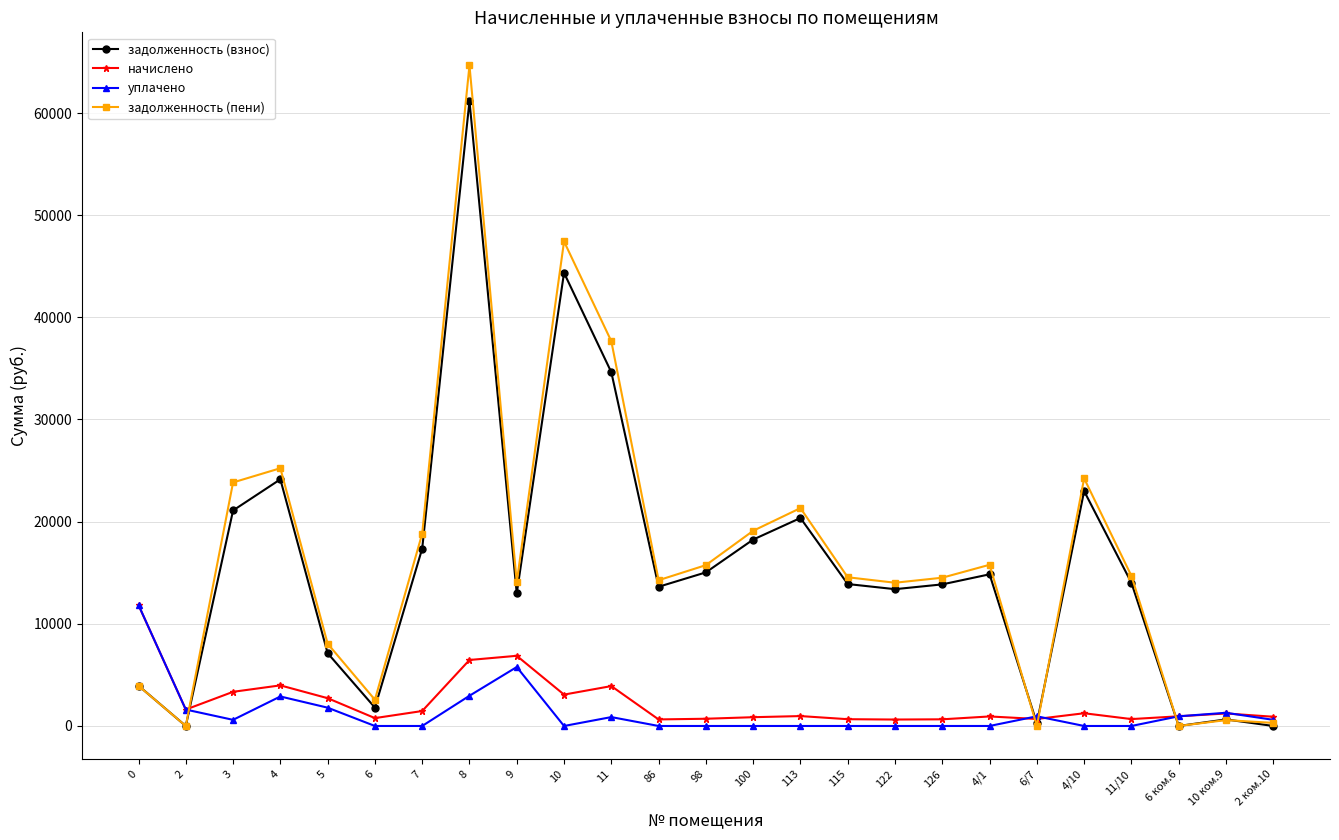

What is the label of the 20th point from the left?

6/7